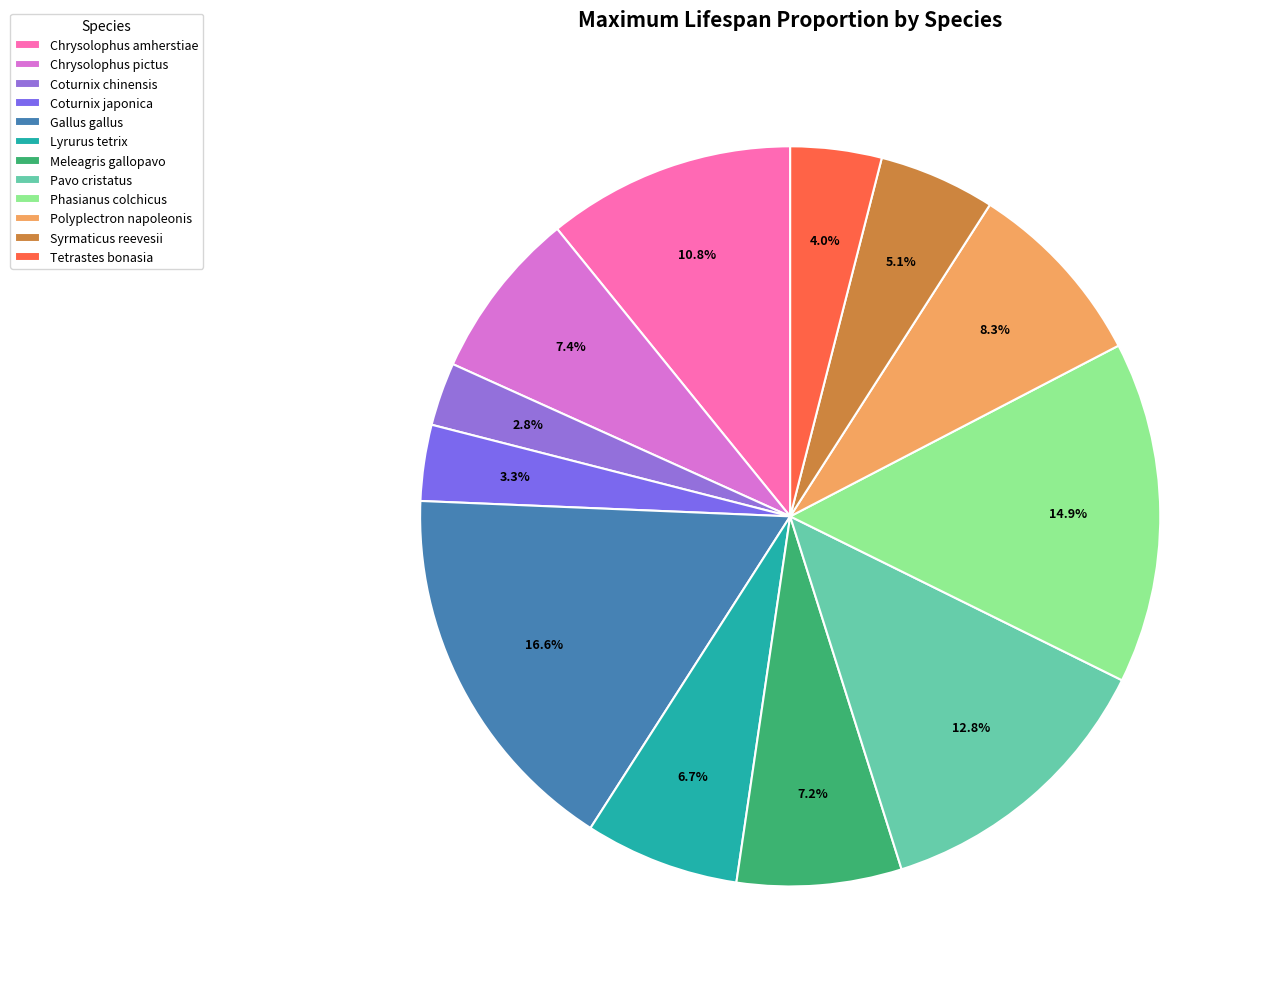

Does Syrmaticus reevesii account for over 50% of the chart?

No